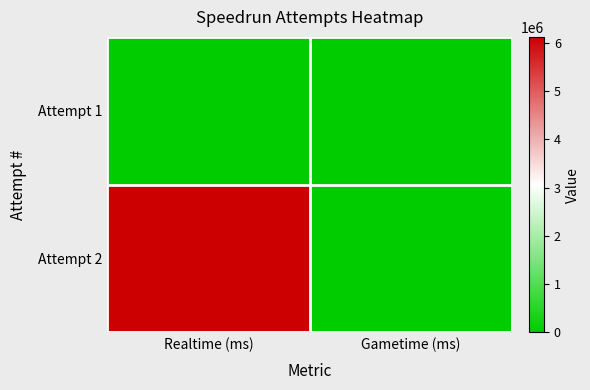

Which series has the largest range (max minus min)?

Attempt 2